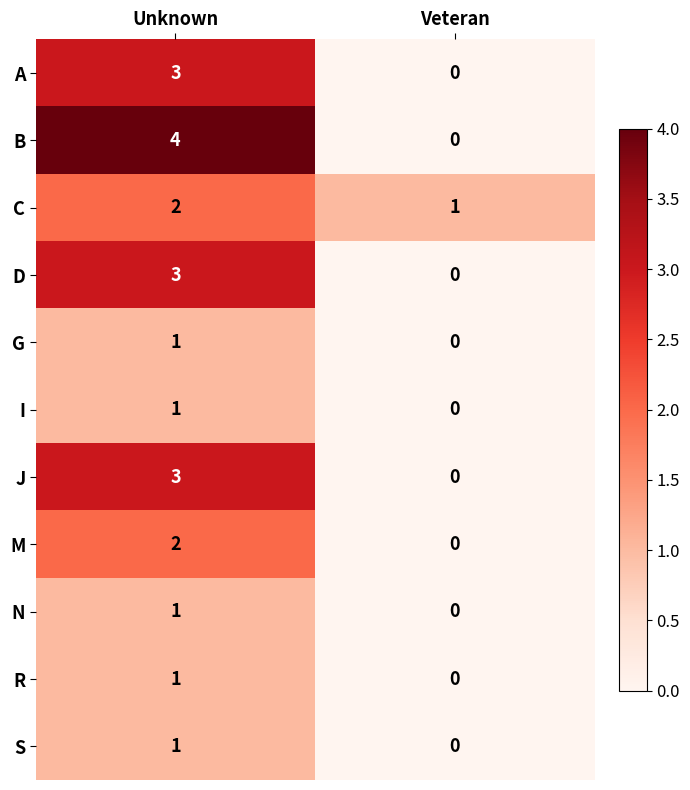

Between Unknown and Veteran, which series saw the biggest shift?

B